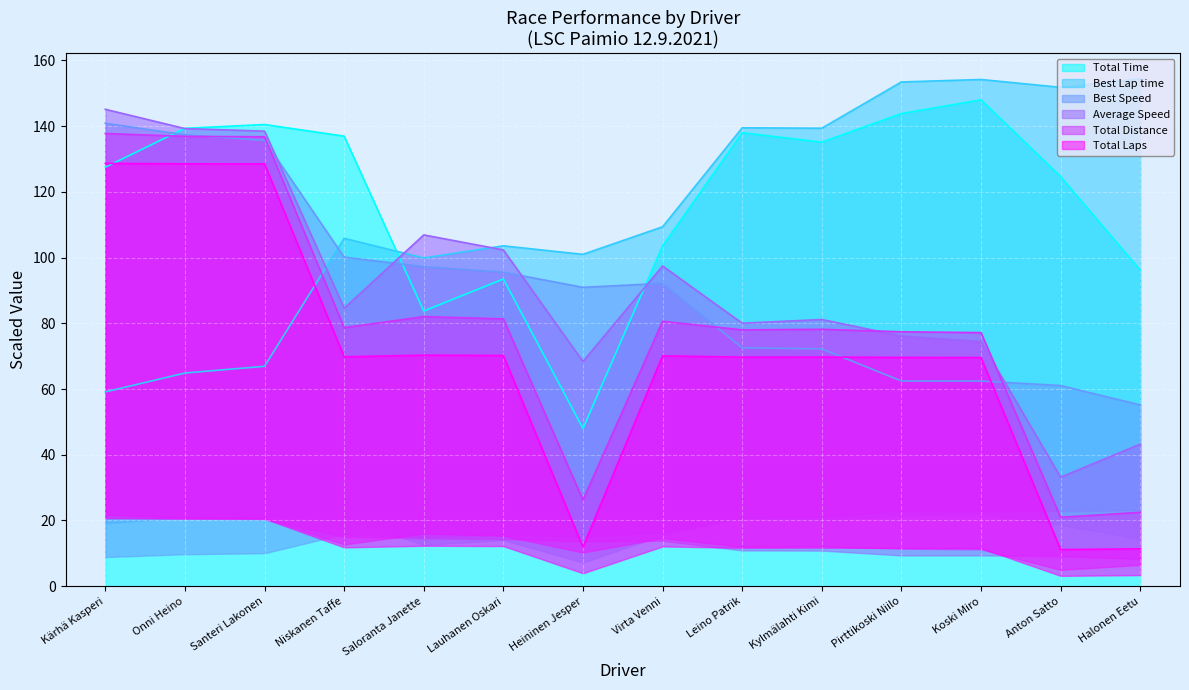

Which series ends up on top after the final intersection of Total Distance and Best Speed?

Best Speed